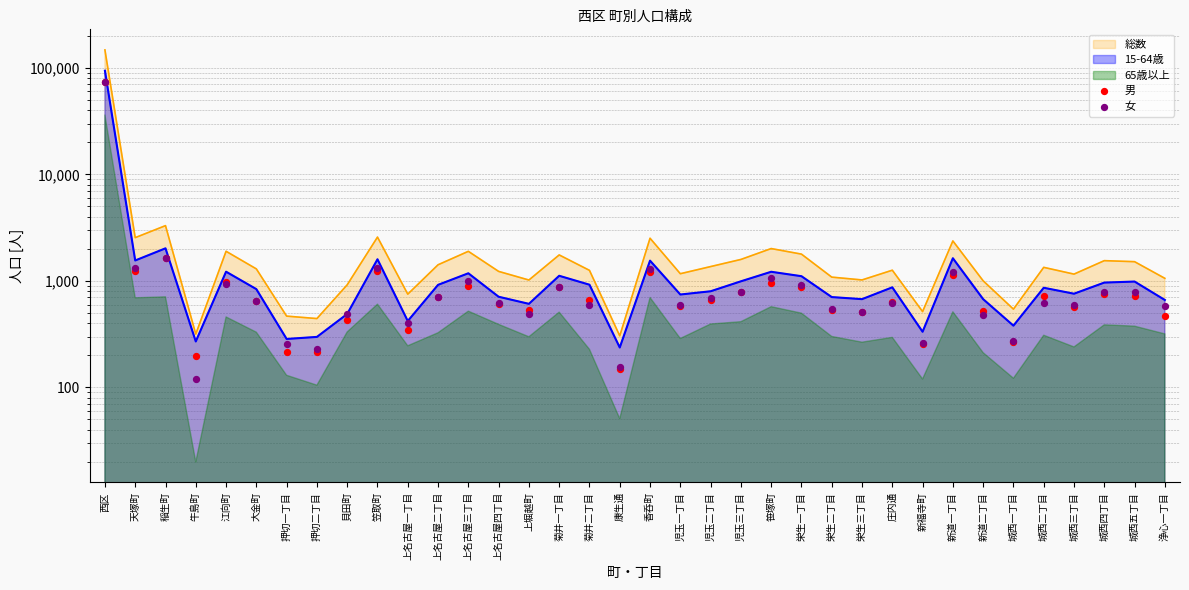

Is the value of 男 at 上名古屋三丁目 greater than the value of 女 at 城西二丁目?

Yes